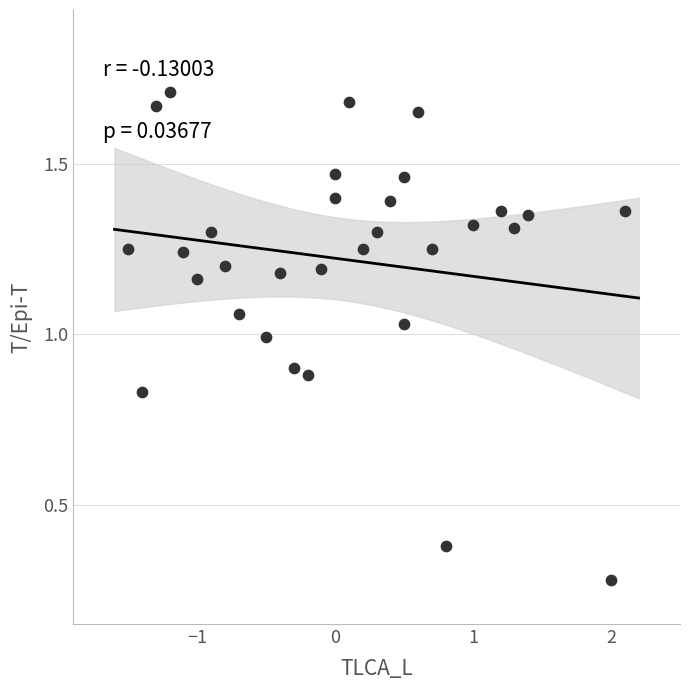

What is the range of X values (max minus min)?

3.6